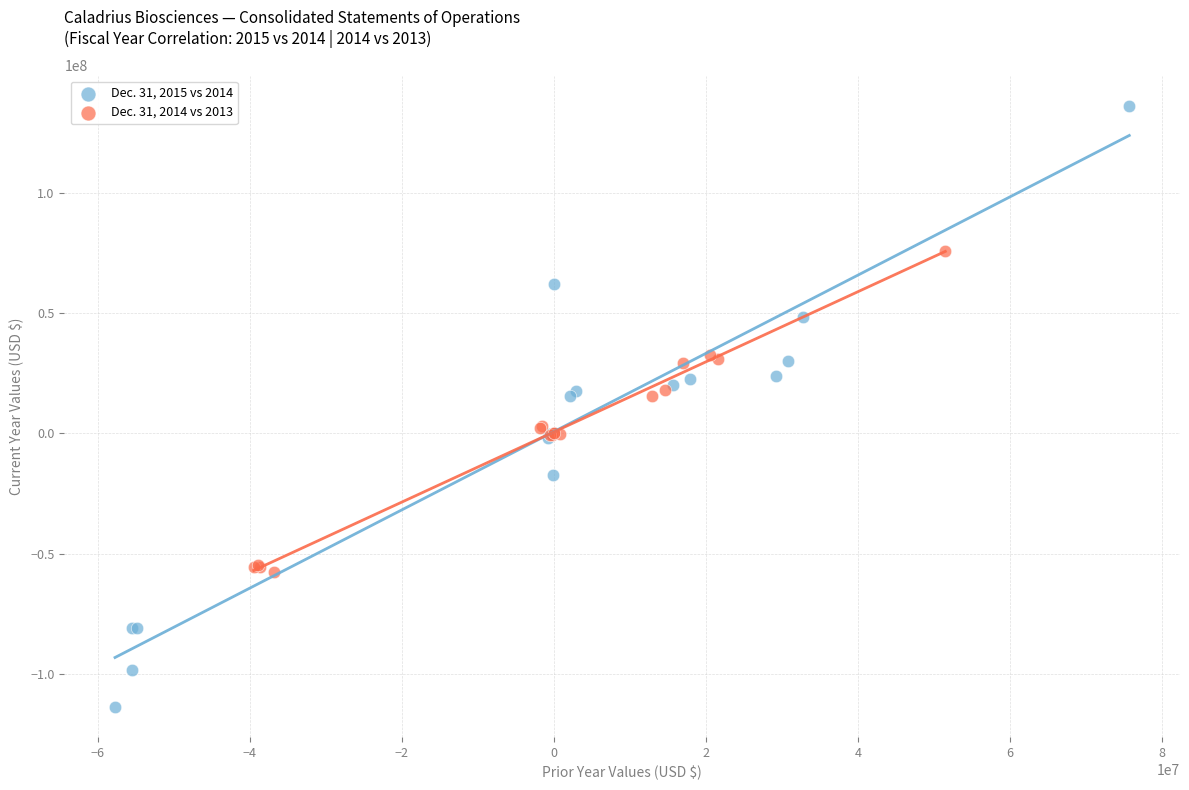

Which series contains the highest Y value?

Dec. 31, 2015 vs 2014